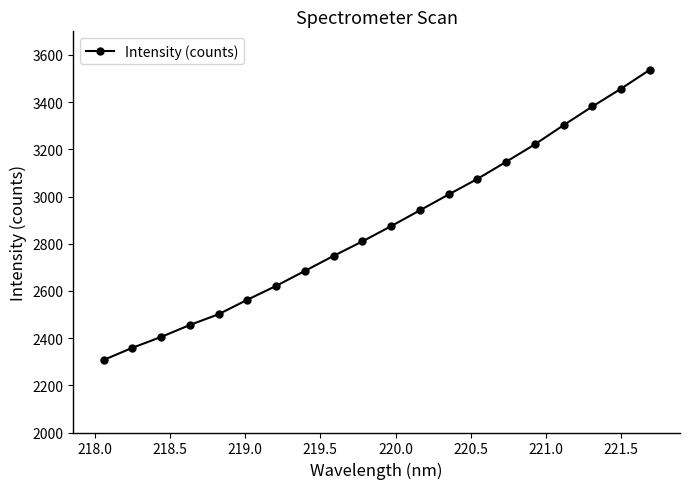

What is the maximum value shown in the chart?

3537.3